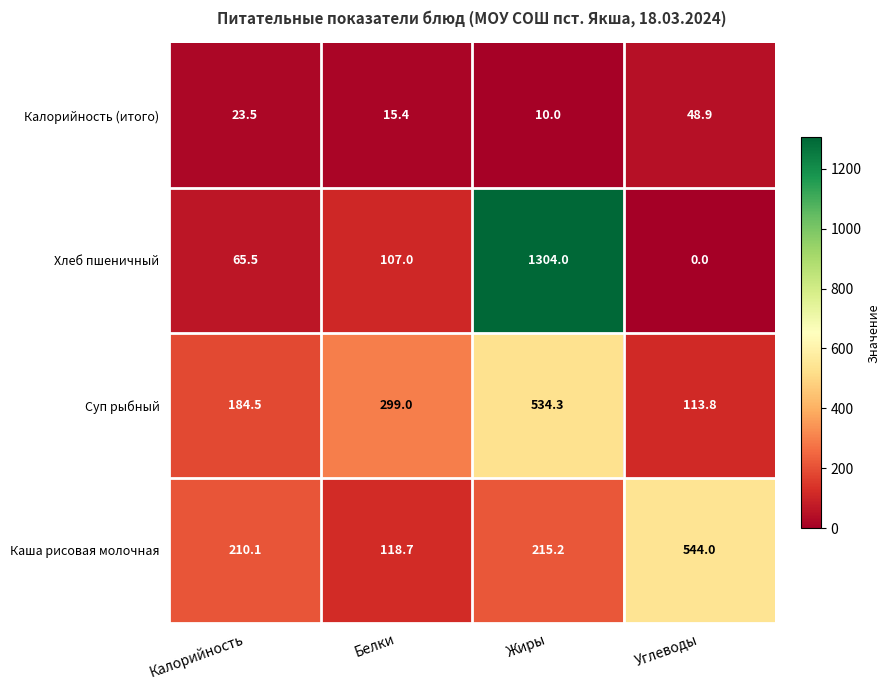

What is the sum of the Калорийность (итого) values at Калорийность and Жиры?

33.5